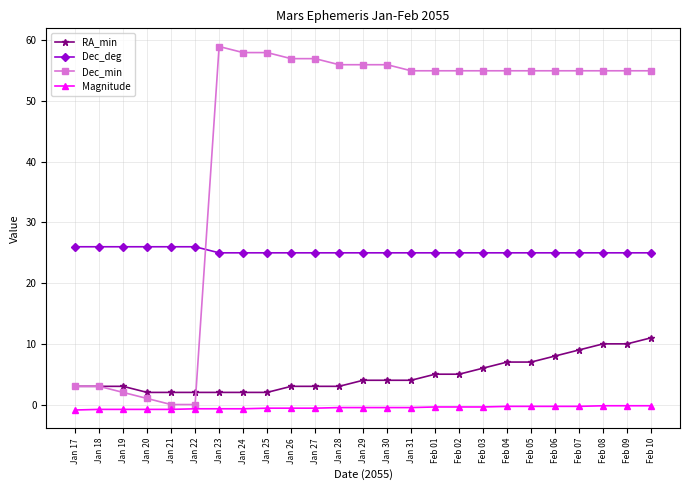

Which series ends up on top after the final intersection of Dec_deg and Dec_min?

Dec_min